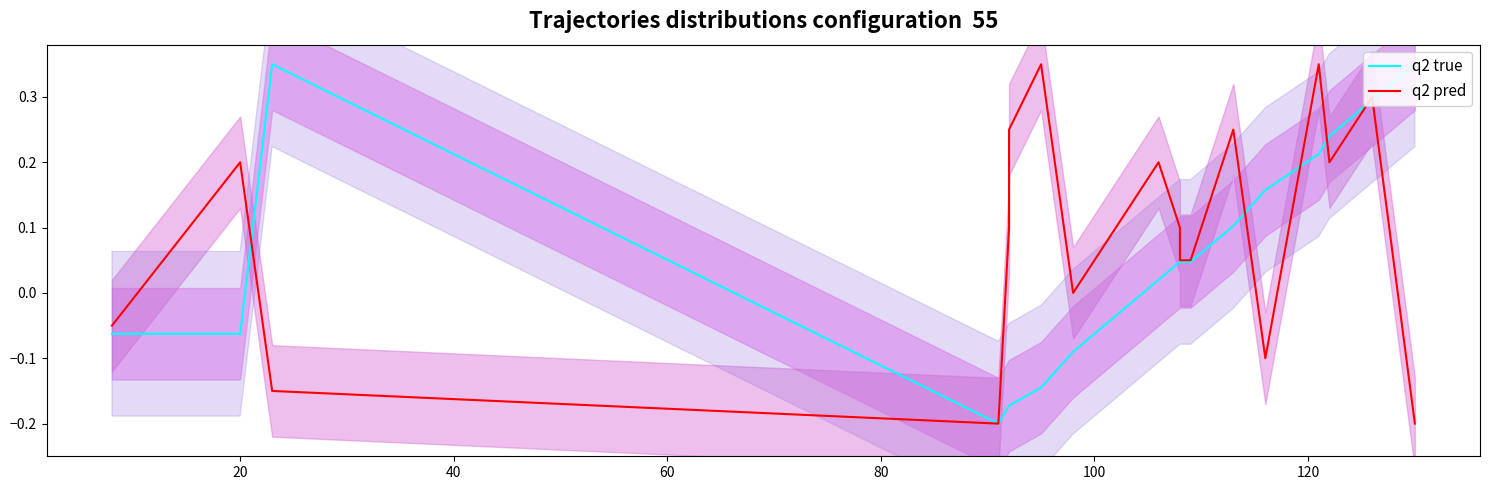

In q2 true, how many points are higher than both neighbors (excluding endpoints)?

1